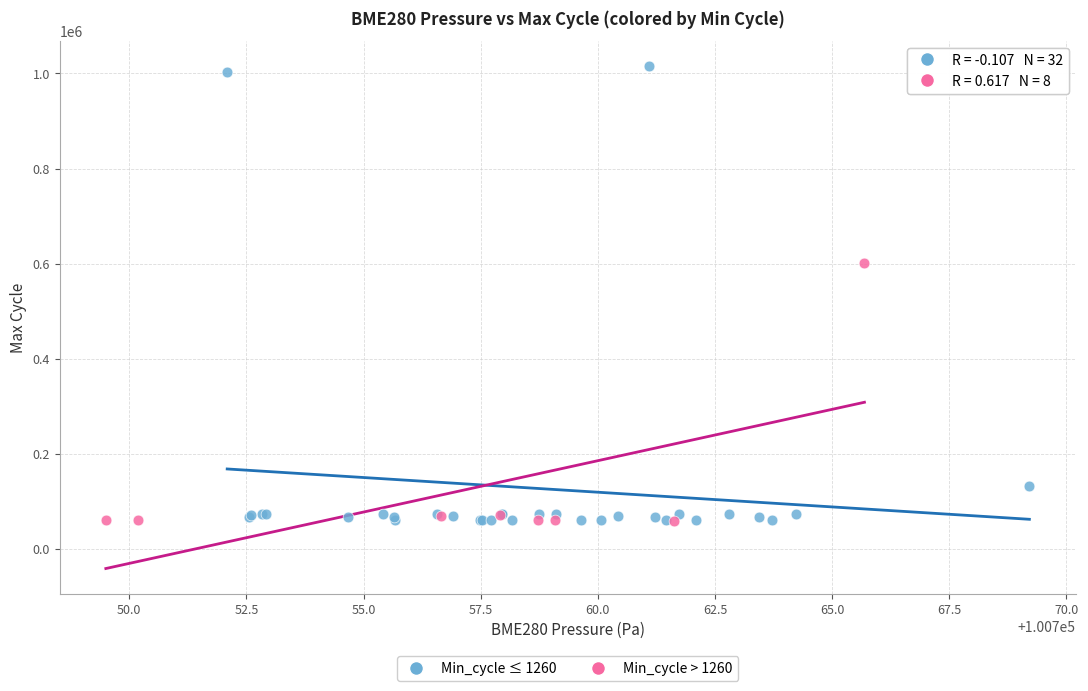

Which series has the widest spread of Y values?

Min_cycle ≤ 1260